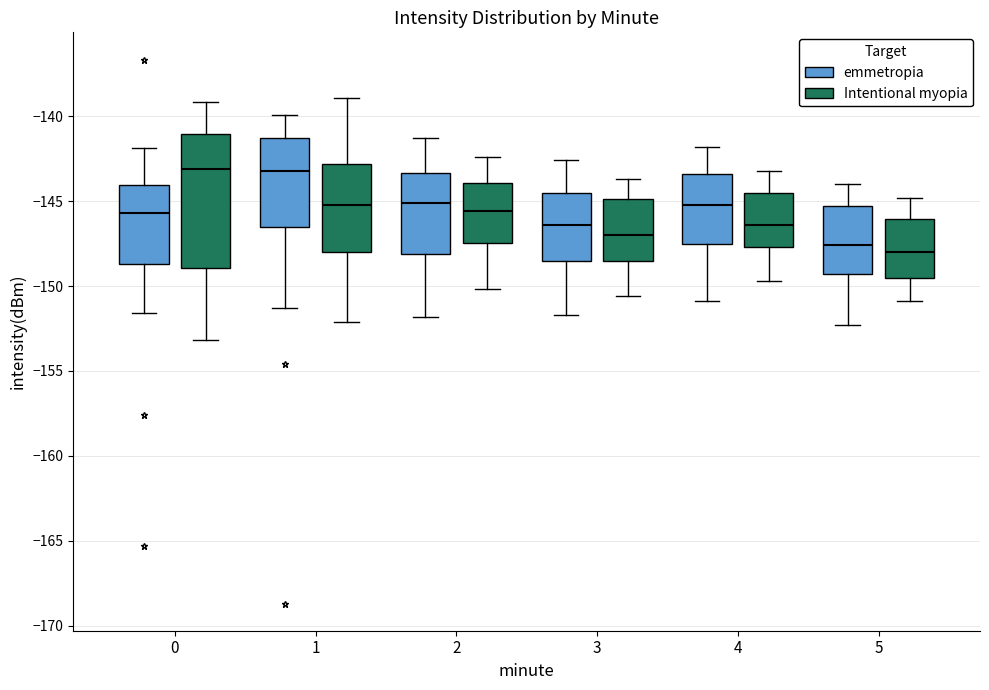

Reading left to right, read every box against the y-axis: the position of its median line, the range the box covers, and the ends of its whiskers. The values are not printed on the chart, so give them approximately, as read against the axis.

0 (emmetropia): median -145.5, box -148.5 to -144.0, whiskers -151.5 to -142.0
0 (Intentional myopia): median -143.0, box -149.0 to -141.0, whiskers -153.0 to -139.0
1 (emmetropia): median -143.0, box -146.5 to -141.5, whiskers -151.5 to -140.0
1 (Intentional myopia): median -145.0, box -148.0 to -143.0, whiskers -152.0 to -139.0
2 (emmetropia): median -145.0, box -148.0 to -143.5, whiskers -152.0 to -141.5
2 (Intentional myopia): median -145.5, box -147.5 to -144.0, whiskers -150.0 to -142.5
3 (emmetropia): median -146.5, box -148.5 to -144.5, whiskers -151.5 to -142.5
3 (Intentional myopia): median -147.0, box -148.5 to -145.0, whiskers -150.5 to -143.5
4 (emmetropia): median -145.0, box -147.5 to -143.5, whiskers -151.0 to -142.0
4 (Intentional myopia): median -146.5, box -147.5 to -144.5, whiskers -149.5 to -143.0
5 (emmetropia): median -147.5, box -149.5 to -145.5, whiskers -152.5 to -144.0
5 (Intentional myopia): median -148.0, box -149.5 to -146.0, whiskers -151.0 to -145.0